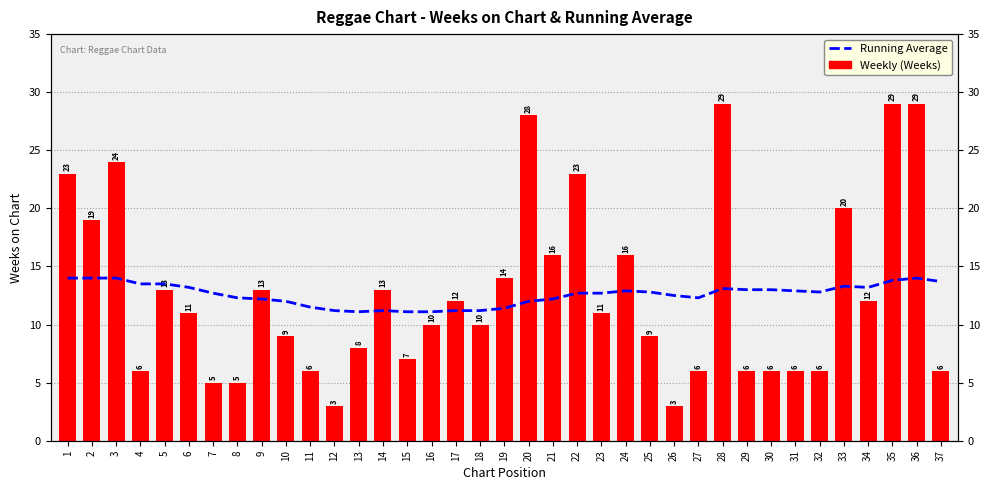

Rank the series at 7 from highest to lowest value.

Running Average, Weekly (Weeks)